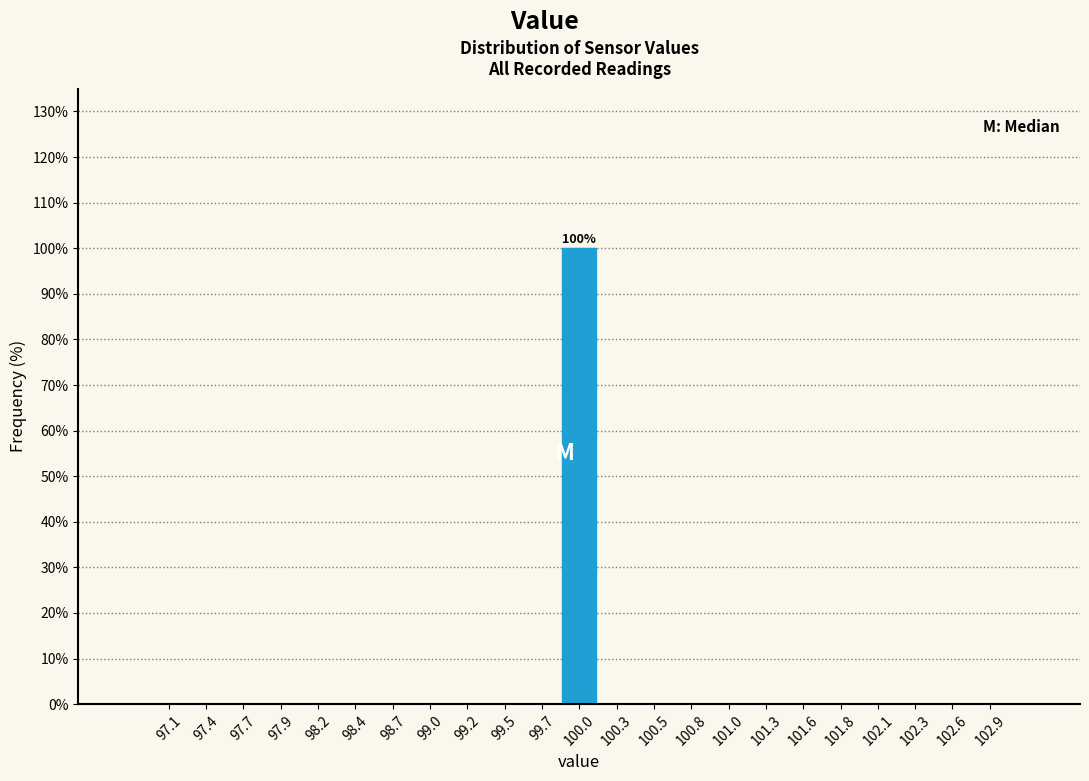

Over which range of the x-axis is the bar tallest?

99.85 to 100.15